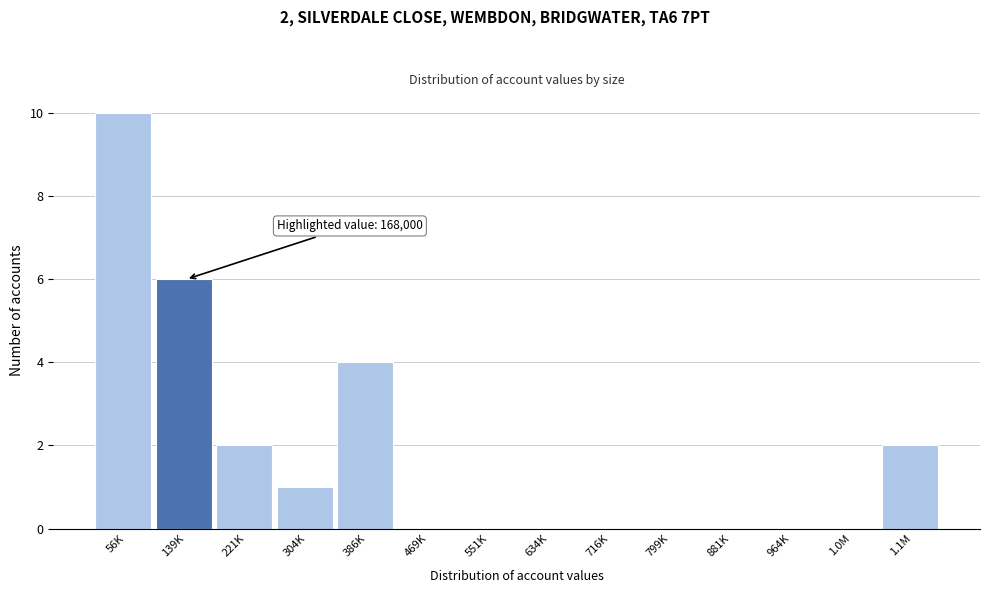

Reading left to right, transcribe all the data shown in this chart.

56K=10	139K=6	221K=2	304K=1	386K=4	469K=0	551K=0	634K=0	716K=0	799K=0	881K=0	964K=0	1.0M=0	1.1M=2